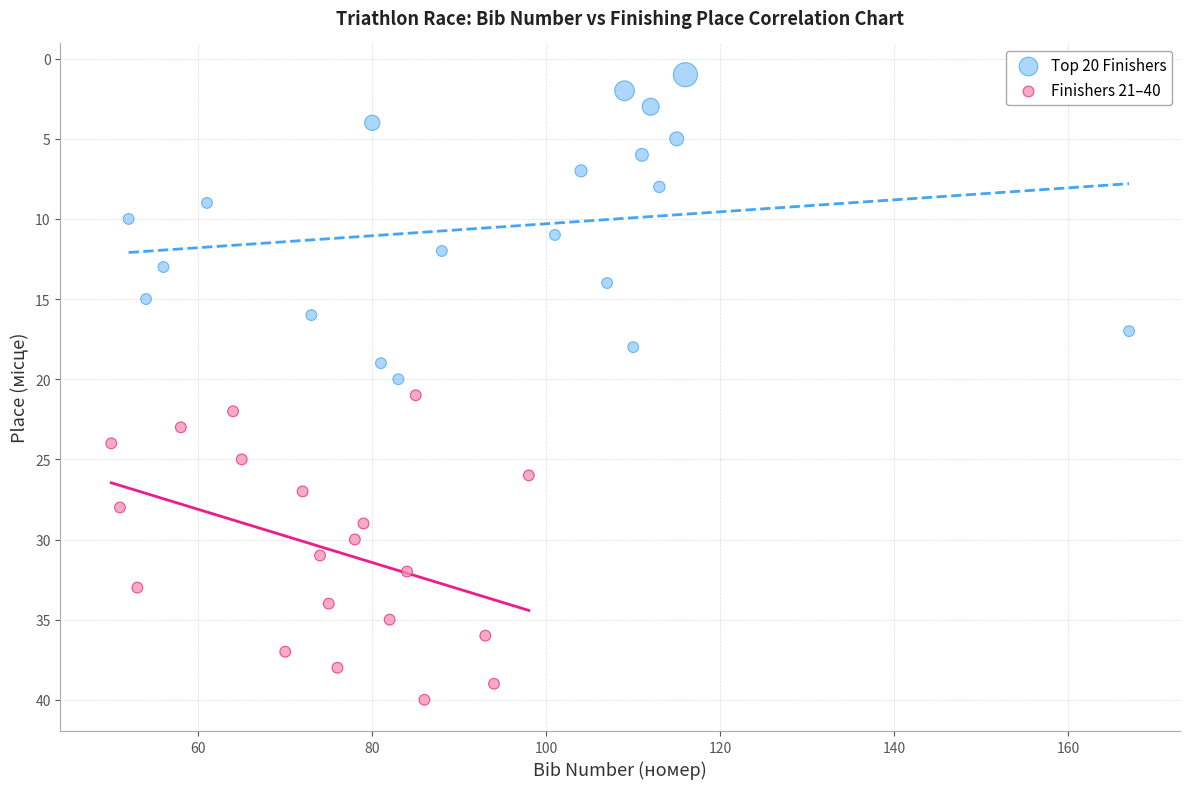

Which series contains the highest Y value?

Finishers 21–40